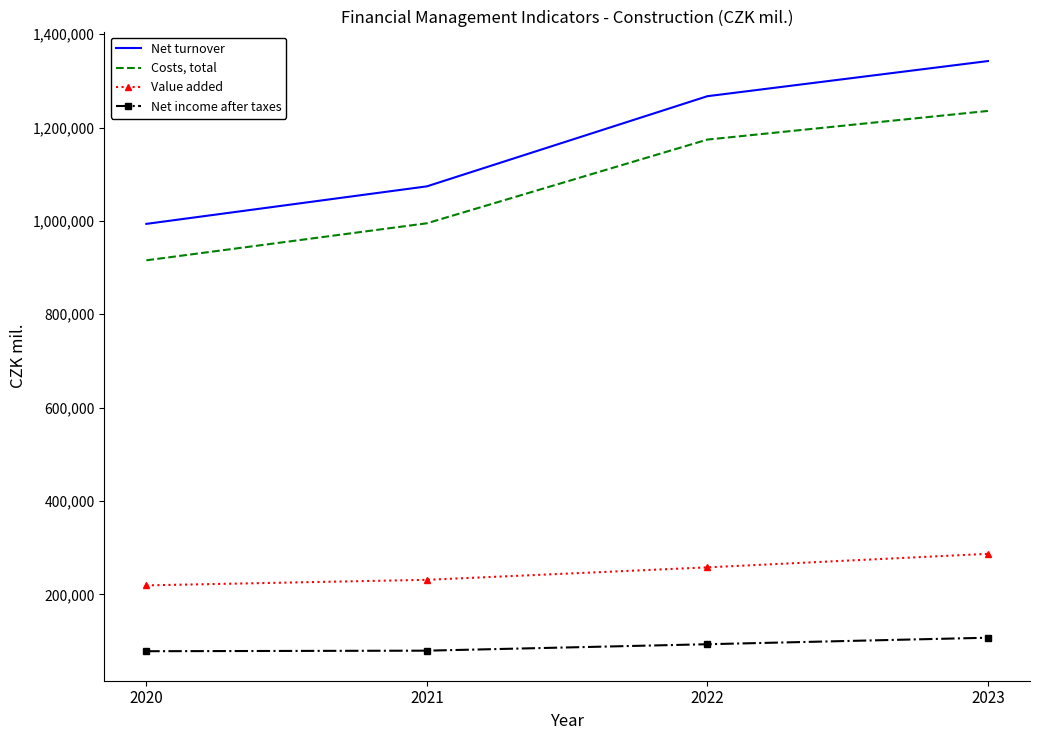

True or false: Costs, total and Net turnover cross at least once.

False